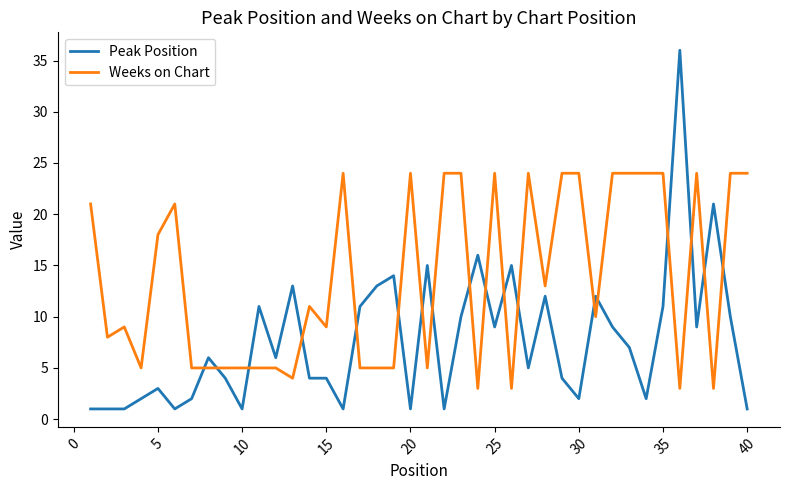

After their last crossing, which series has the higher values: Peak Position or Weeks on Chart?

Weeks on Chart